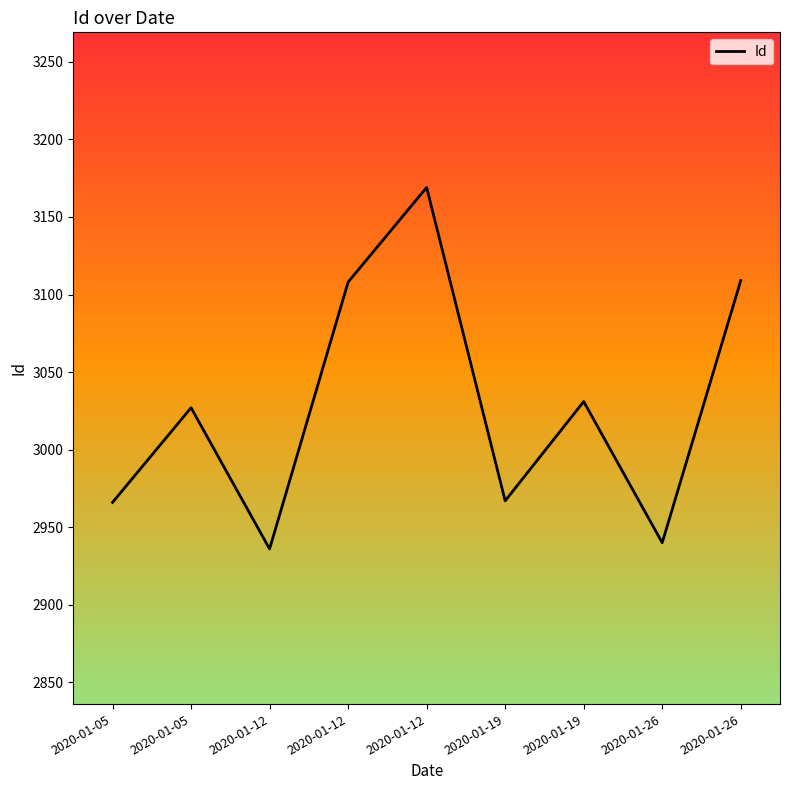

Is it true that the value at 2020-01-26 is 5284?

False